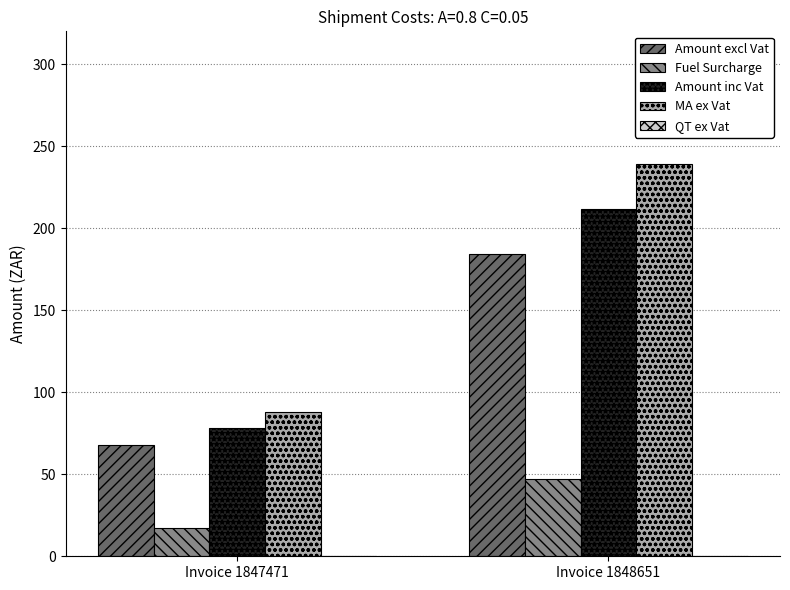

What is the greatest value displayed?

239.2